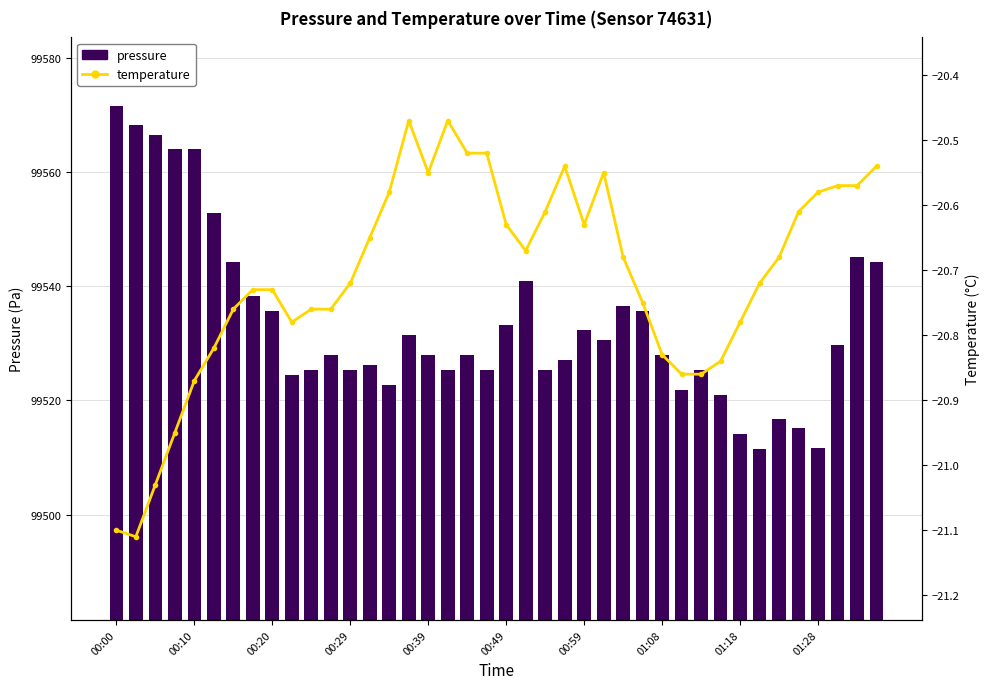

Which series has the largest range (max minus min)?

pressure